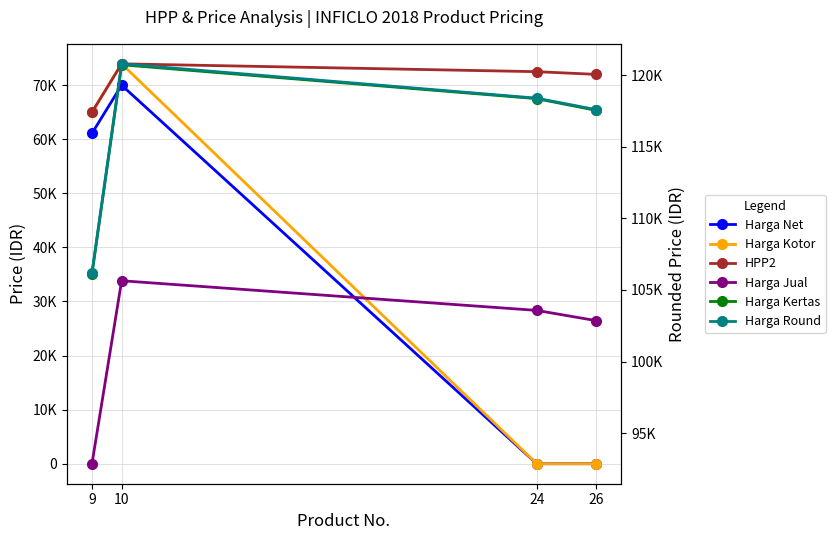

What is the sum of all Harga Kertas values?

462775